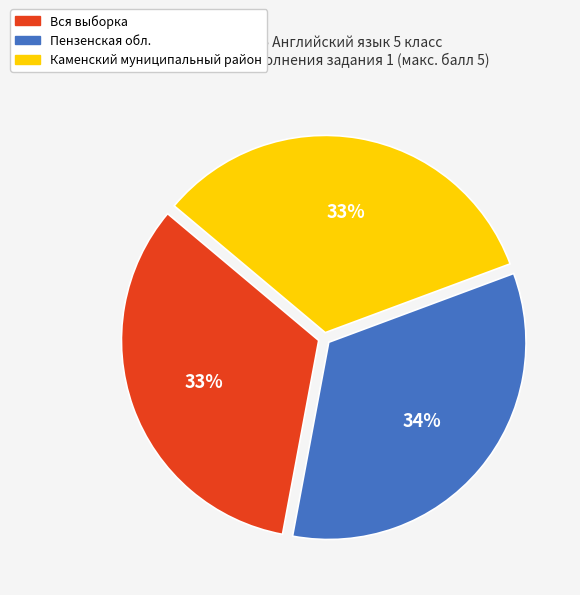

Count the number of slices in the pie.

3